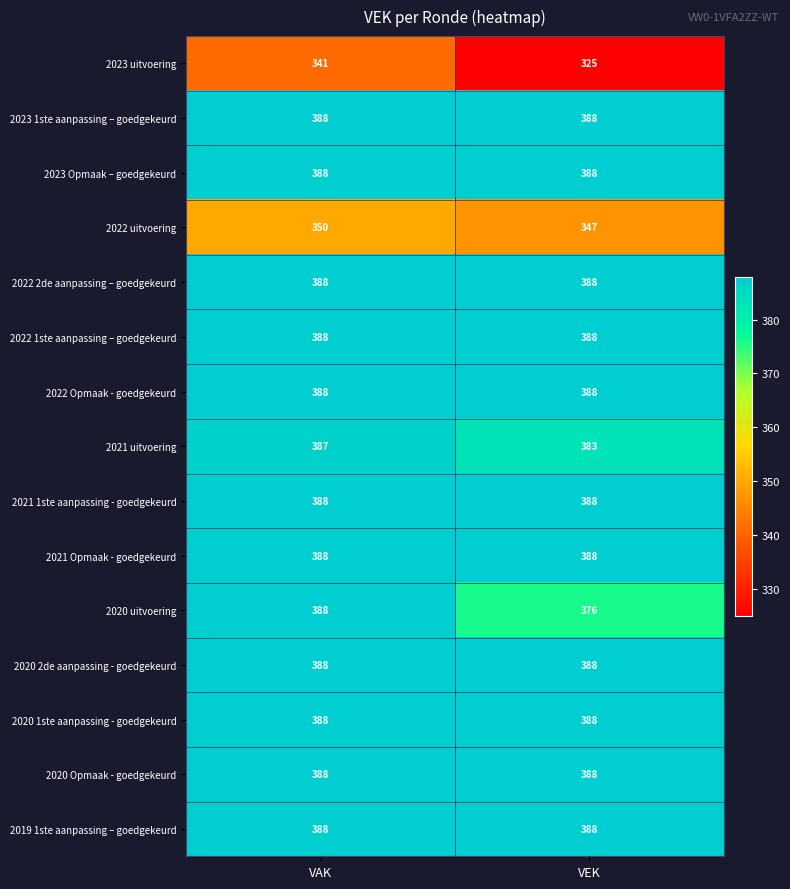

What is the greatest value displayed?

388